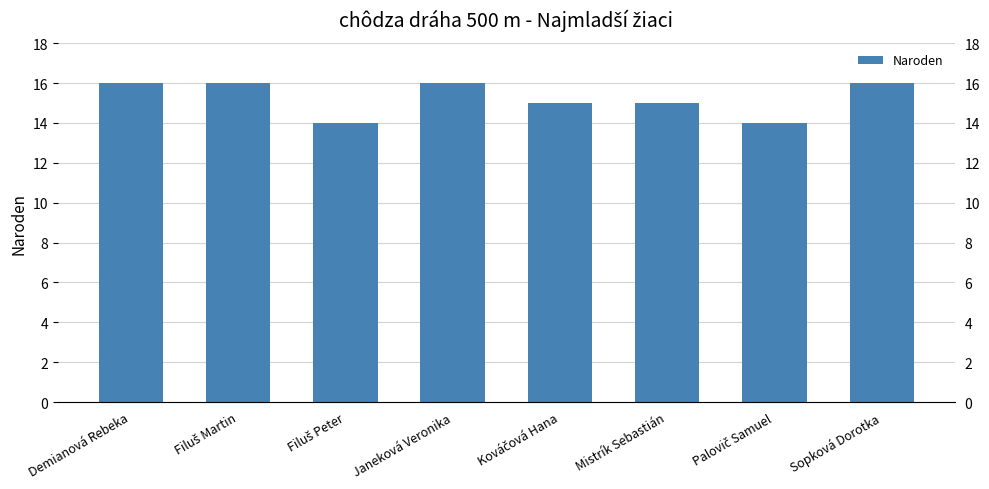

At which label is the value closest to 15?

Kováčová Hana